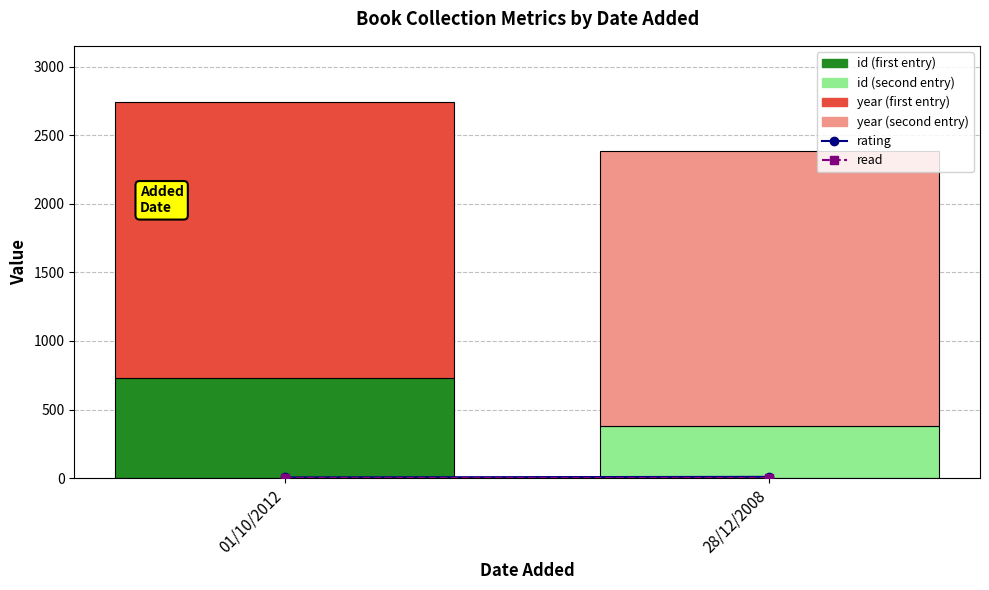

At which category is the sum across all series the highest?

01/10/2012